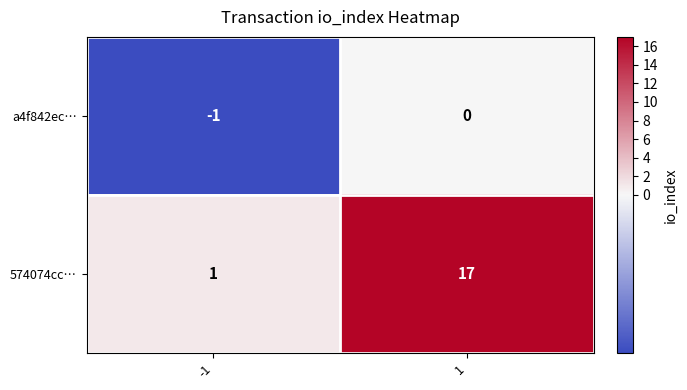

What is the smallest value displayed?

-1